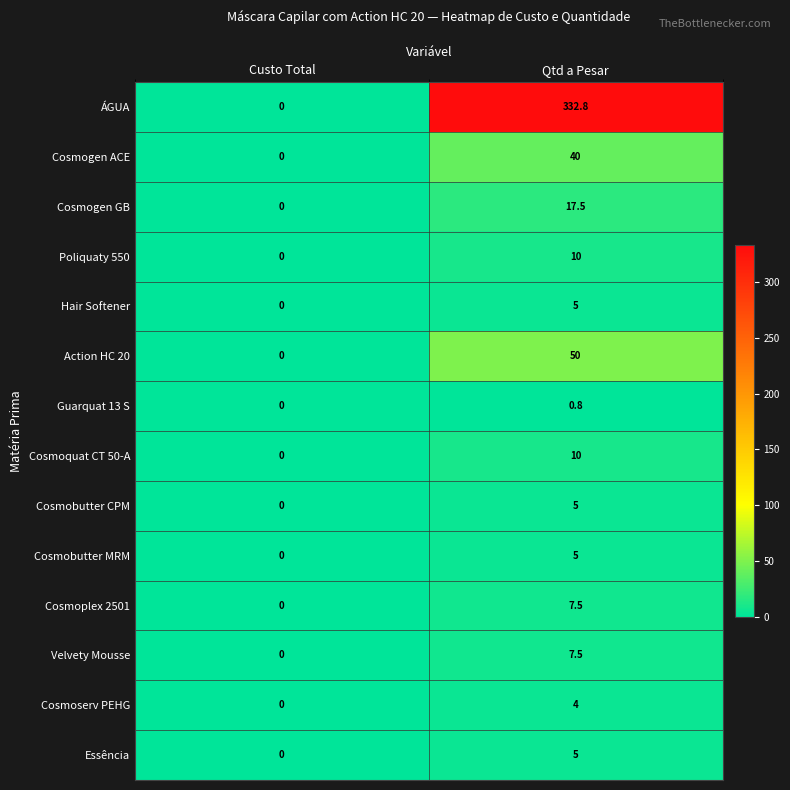

Which series changed the most between Custo Total and Qtd a Pesar?

ÁGUA